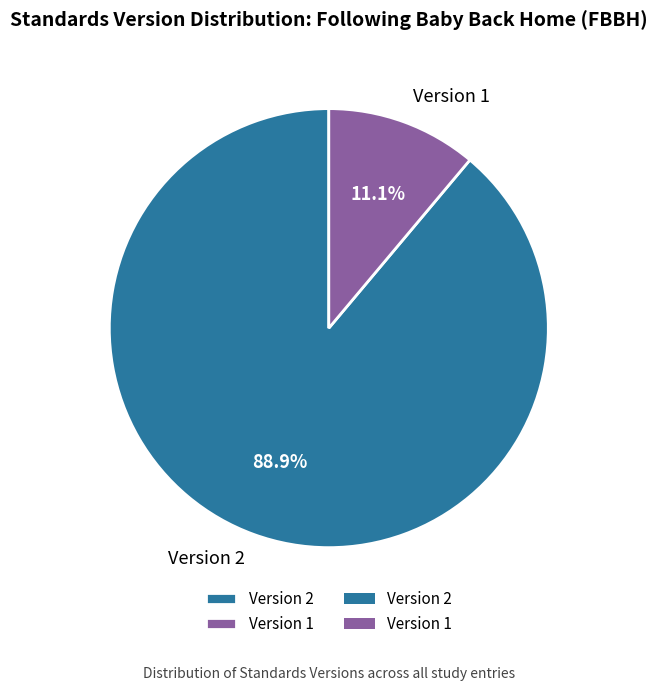

Combined, do Version 2 and Version 1 account for over 50%?

Yes